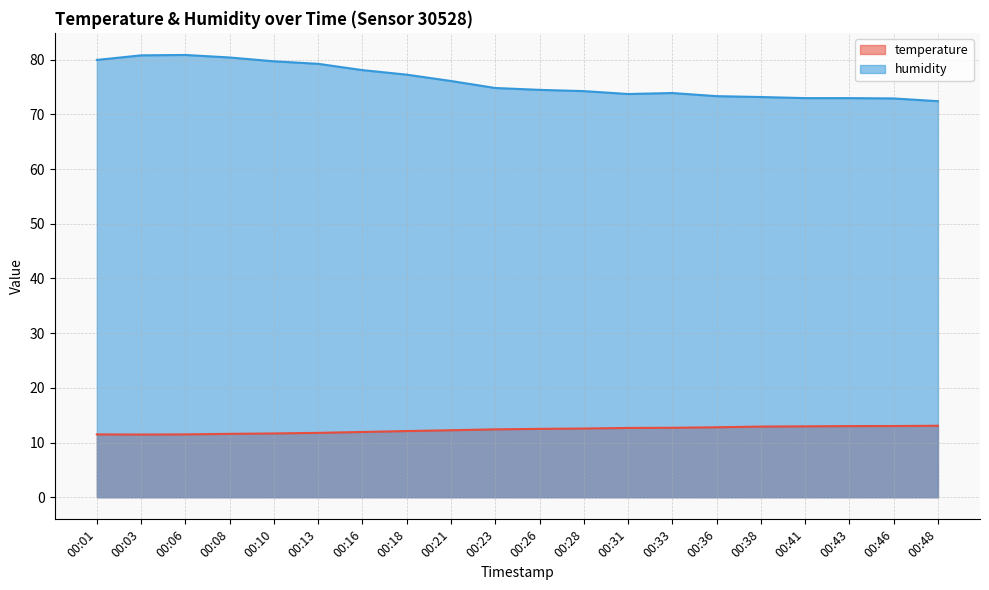

What is the lowest value of the temperature series?

11.5